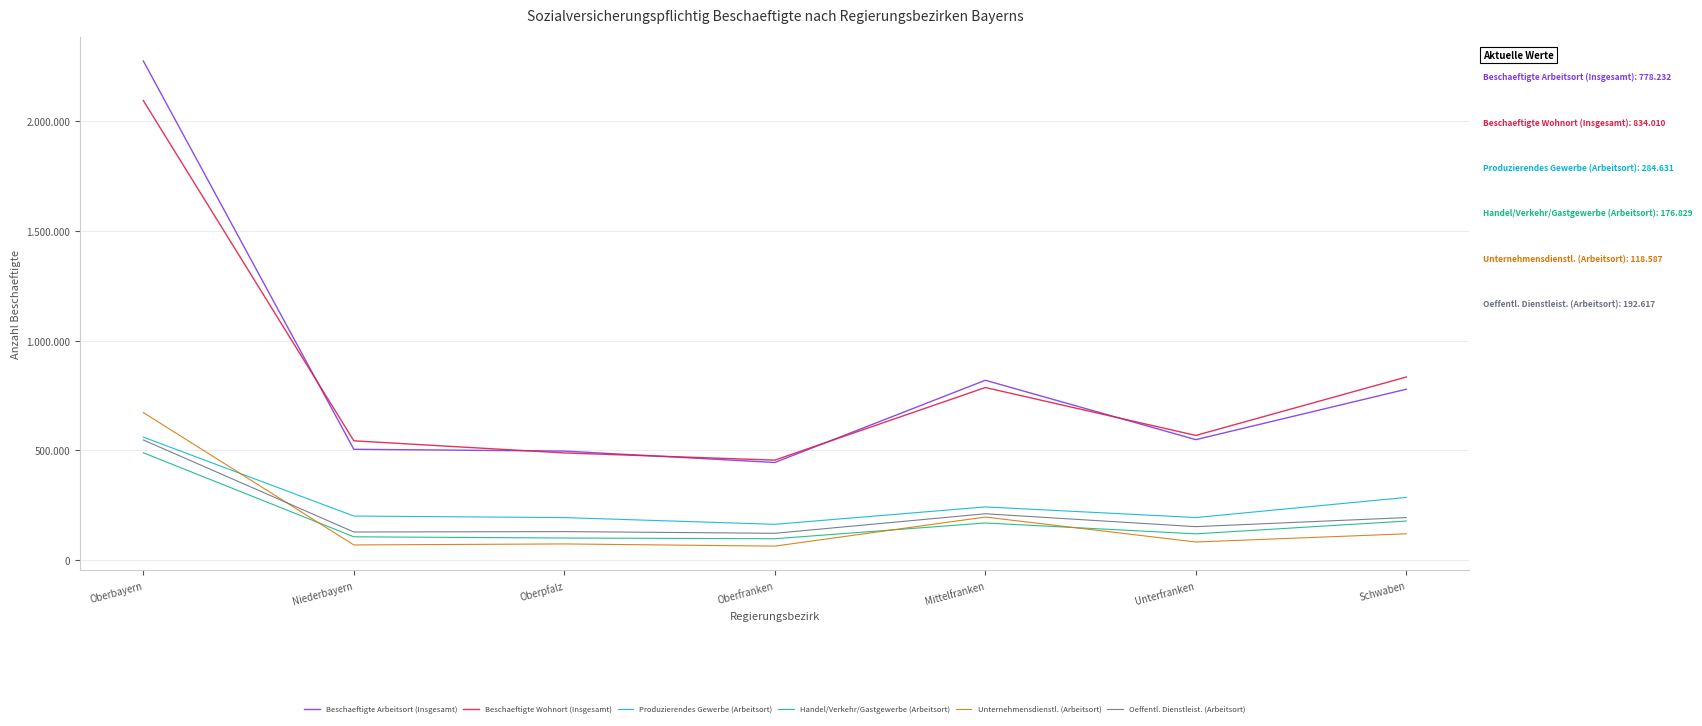

What is the label of the 6th point from the left?

Unterfranken